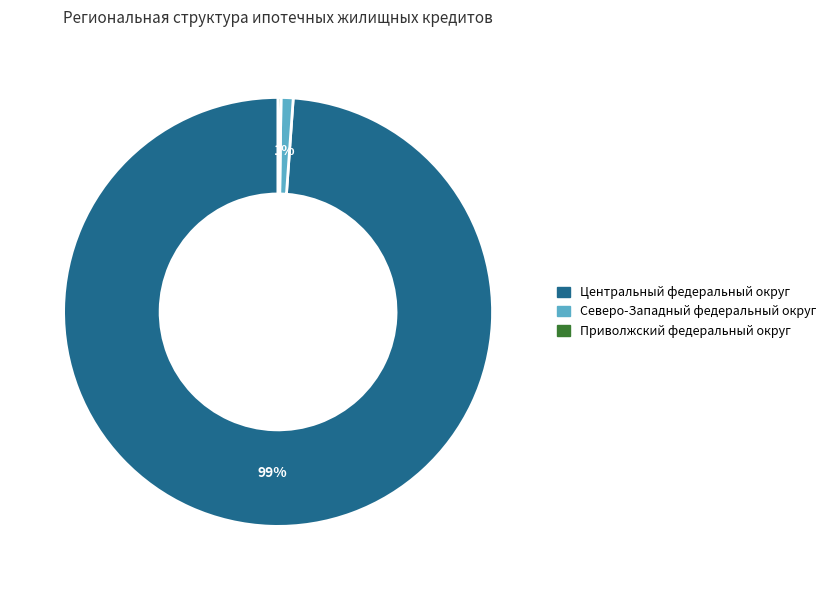

Is there any slice that represents more than half of the pie?

Yes